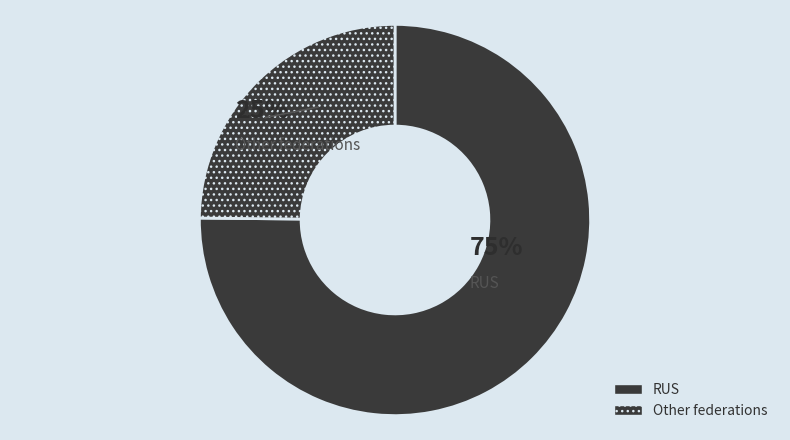

What portion of the pie excludes RUS?

24.8%